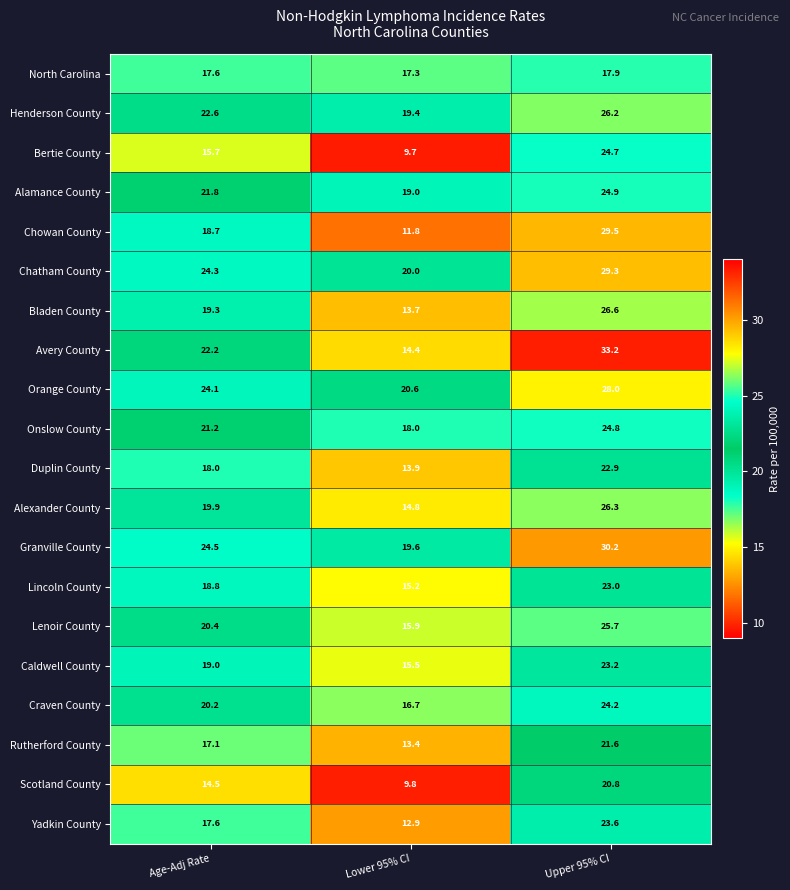

The value of Duplin County at Age-Adj Rate is 8.7. True or false?

False